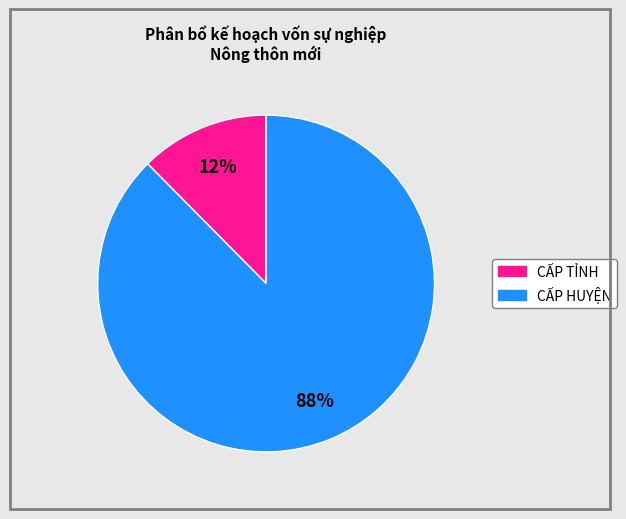

Does CẤP HUYỆN account for over 50% of the chart?

Yes